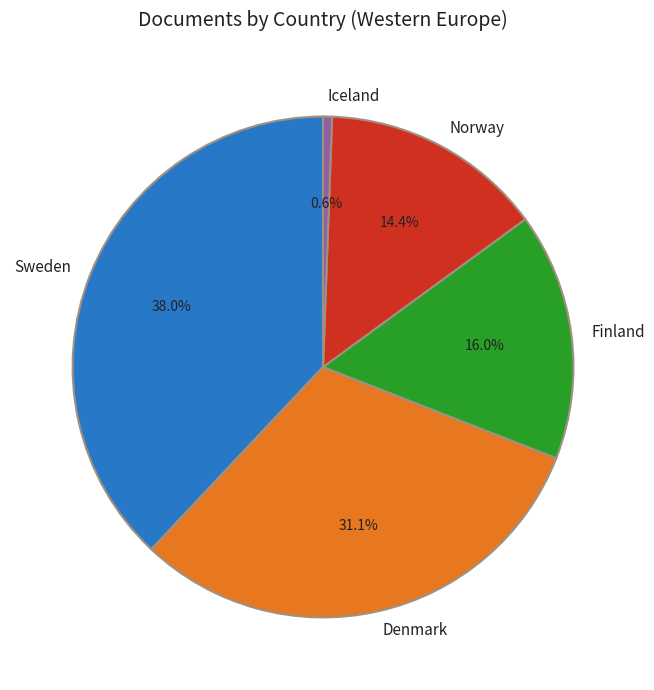

To the nearest percent, what percentage of the pie is Iceland?

1%